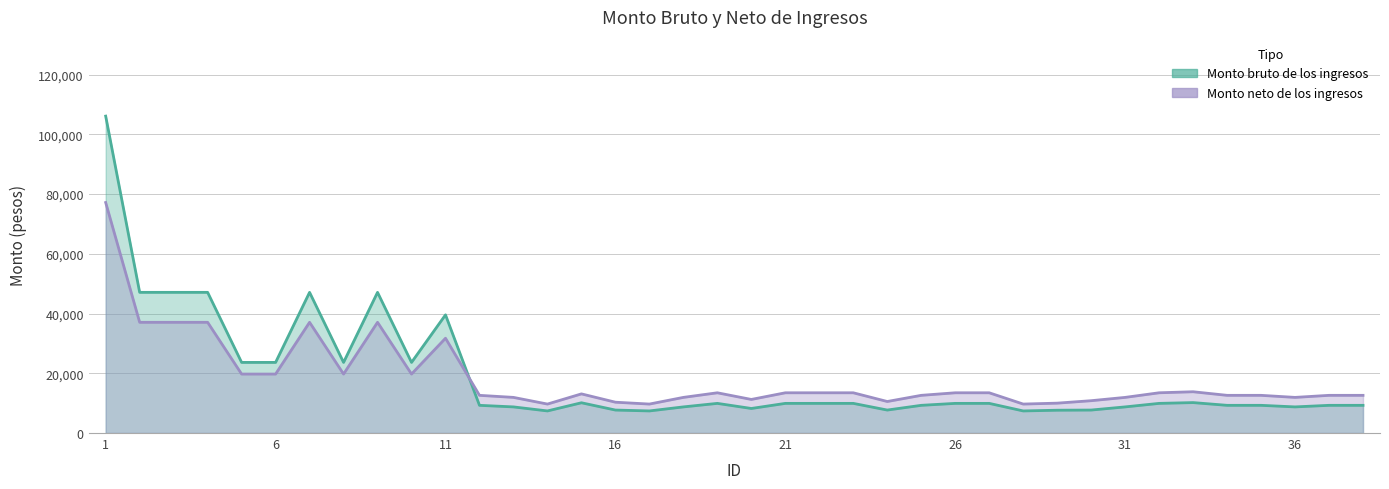

How many lines are shown in the chart?

2